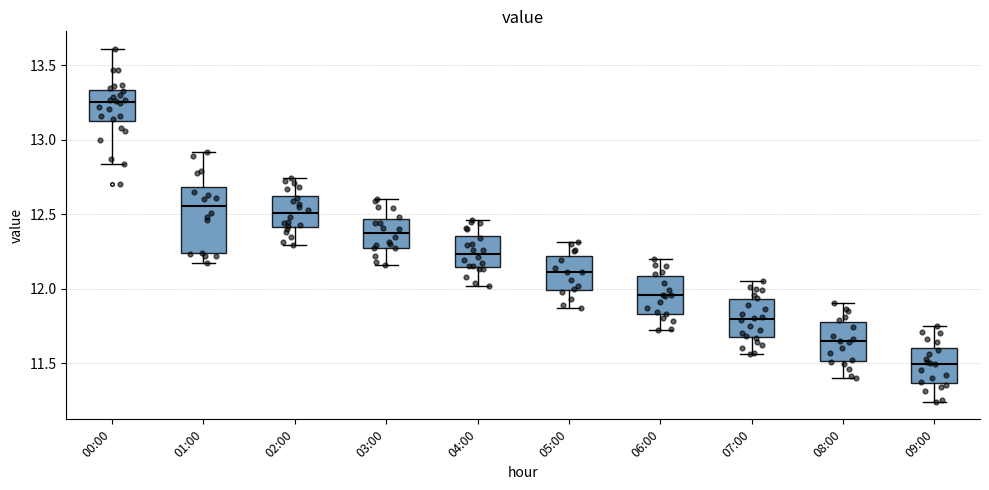

Comparing the boxes themselves (not the whiskers), which one is the tallest?

01:00